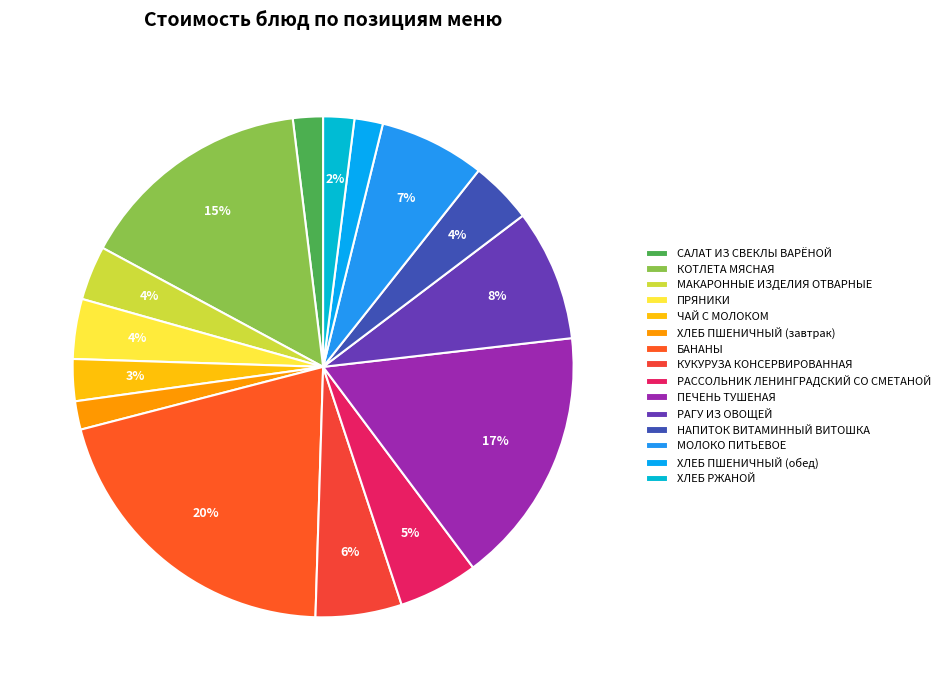

How many segments does this pie chart have?

15